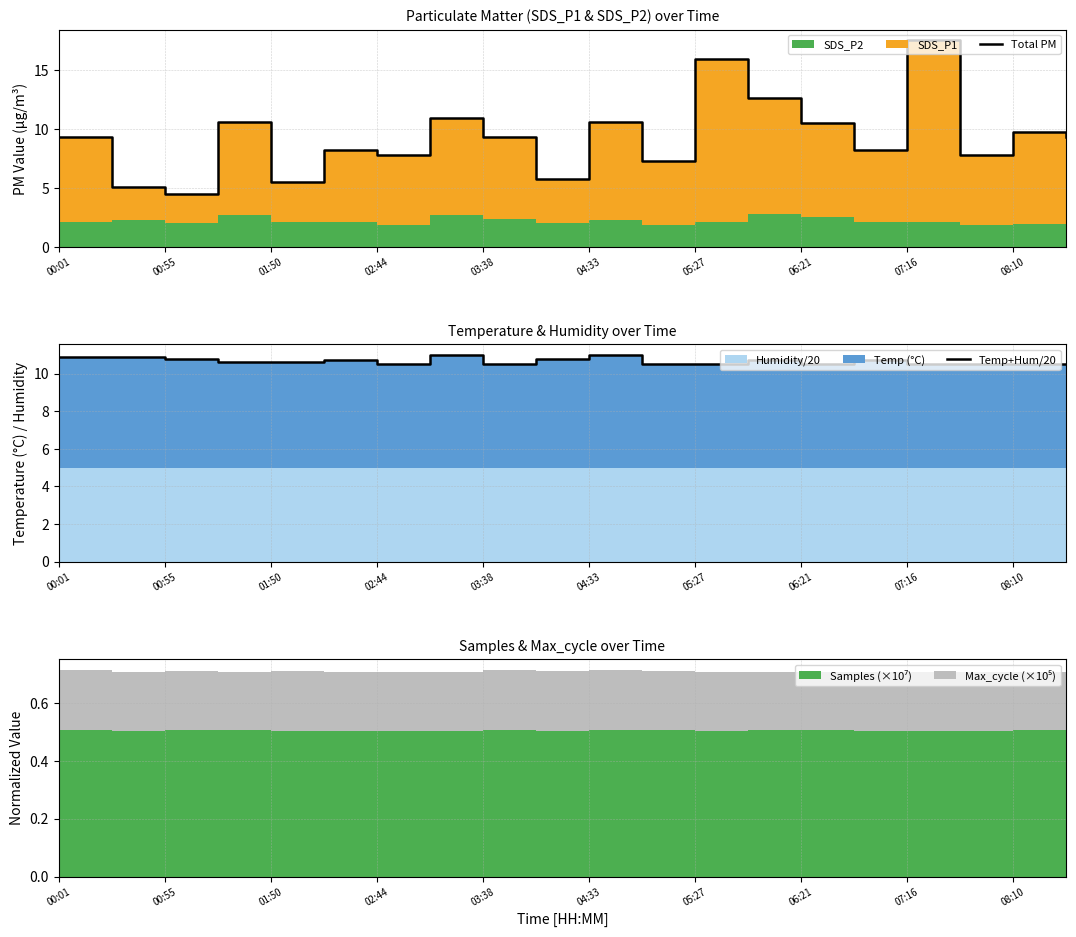

Reading left to right, extract all data points from this chart.

Total PM: 9.3	5.0	4.5	10.6	5.5	8.2	7.8	10.9	9.3	5.8	10.6	7.3	15.9	12.6	10.5	8.2	17.5	7.8	9.7	9.3
Temp+Hum/20: 10.9	10.9	10.8	10.6	10.6	10.7	10.5	11.0	10.5	10.8	11.0	10.5	10.5	10.7	10.5	10.7	10.5	10.5	10.5	10.5